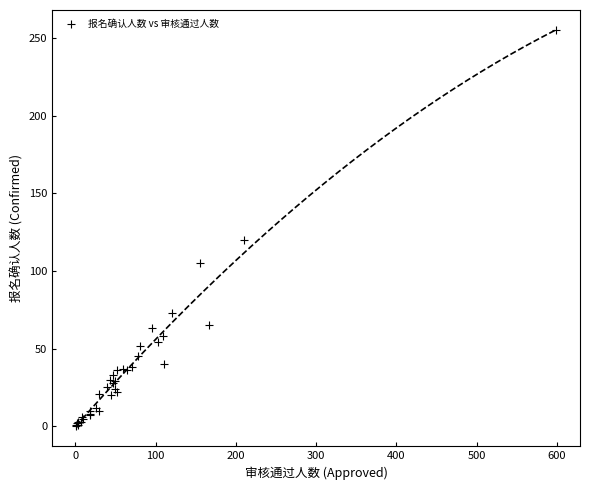

What Y value in the scatter plot is closest to 127?

120